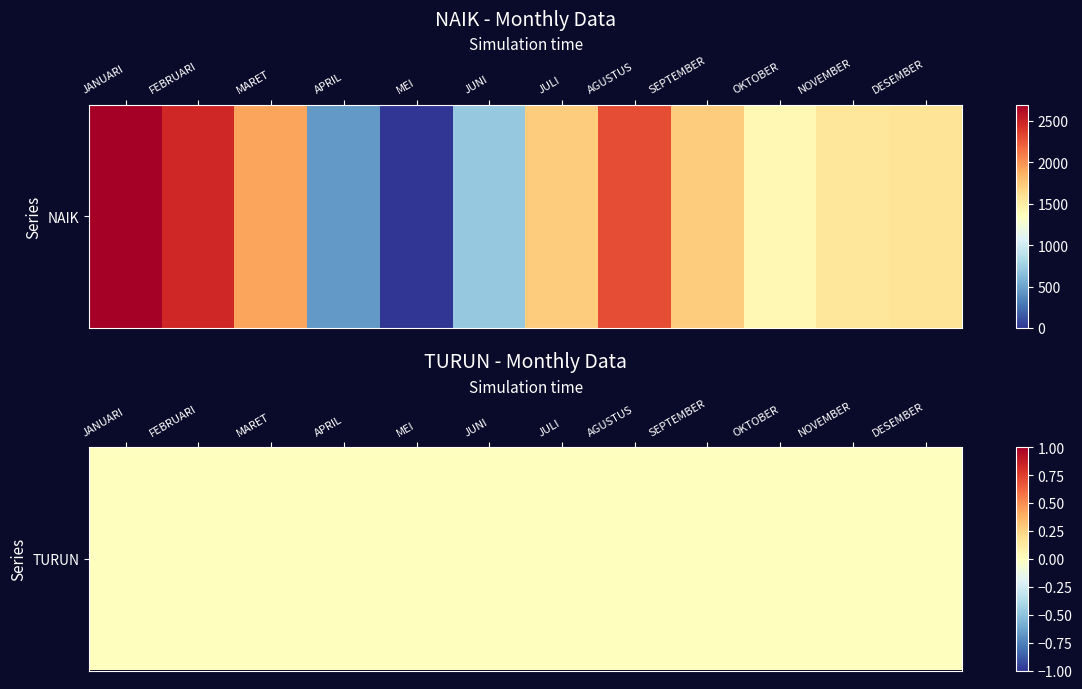

What is the difference between the maximum and minimum values?

2697